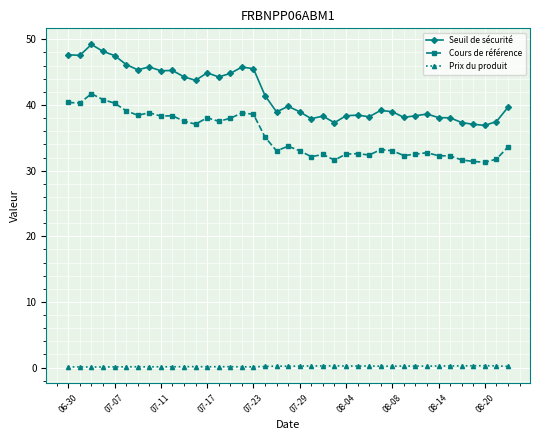

True or false: Seuil de sécurité has more than 0 points higher than both neighbors.

True